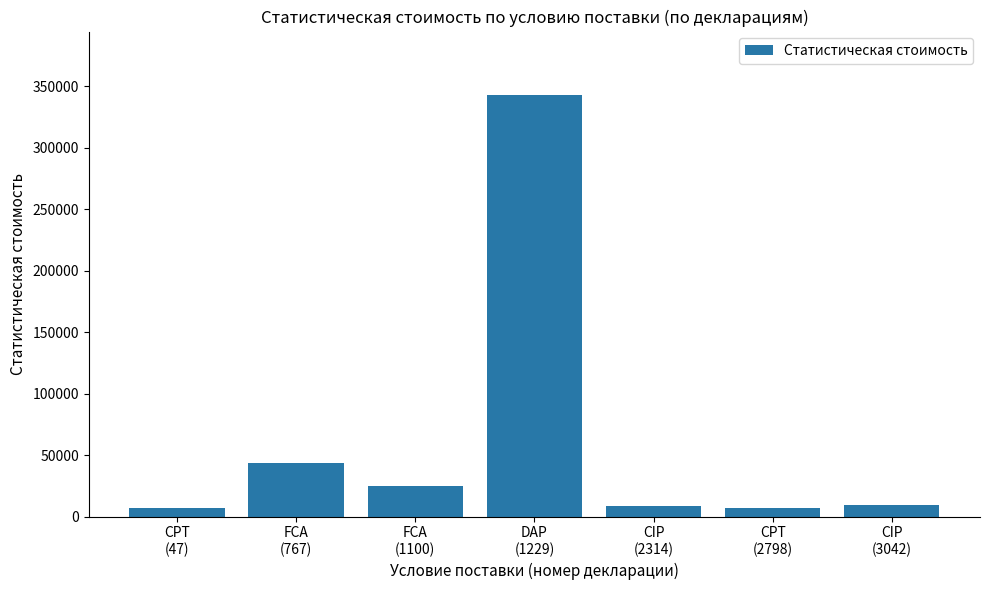

What is the label of the 3rd bar from the right?

CIP
(2314)